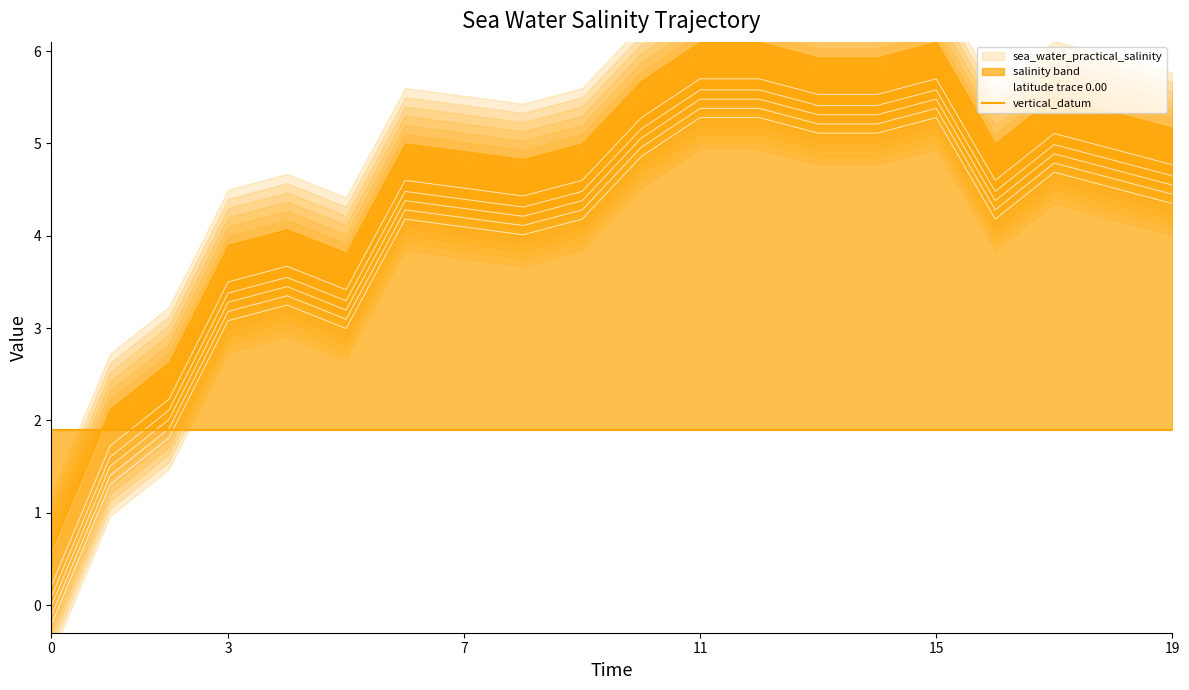

Reading left to right, list all the values displayed in this chart.

latitude trace 0.00: 0.2	1.7	2.2	3.5	3.7	3.4	4.6	4.5	4.4	4.6	5.3	5.7	5.7	5.5	5.5	5.7	4.6	5.1	4.9	4.8
vertical_datum: 1.9	1.9	1.9	1.9	1.9	1.9	1.9	1.9	1.9	1.9	1.9	1.9	1.9	1.9	1.9	1.9	1.9	1.9	1.9	1.9